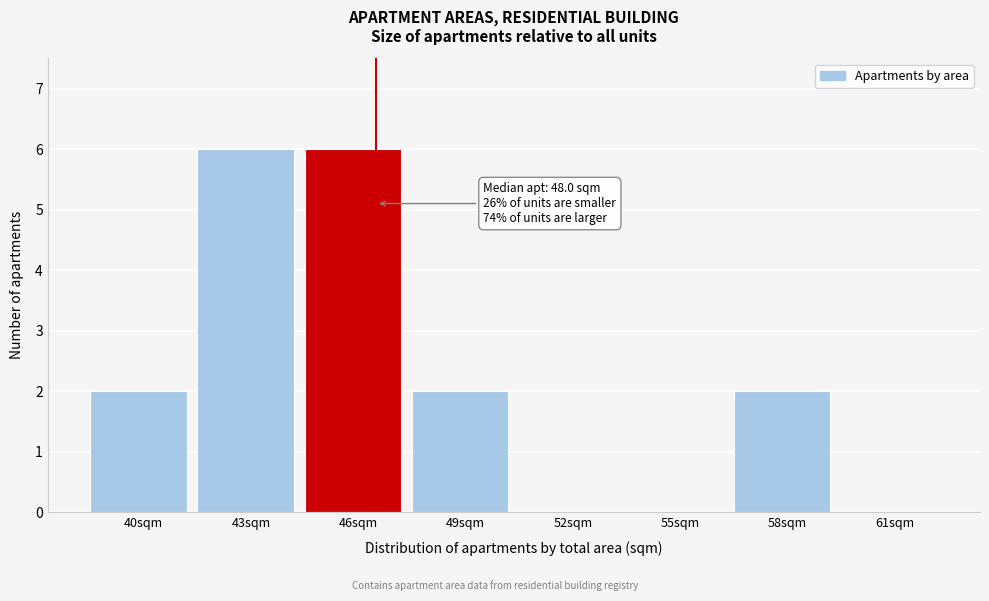

Reading left to right, list all the values displayed in this chart.

40sqm=2	43sqm=6	46sqm=6	49sqm=2	52sqm=0	55sqm=0	58sqm=2	61sqm=0